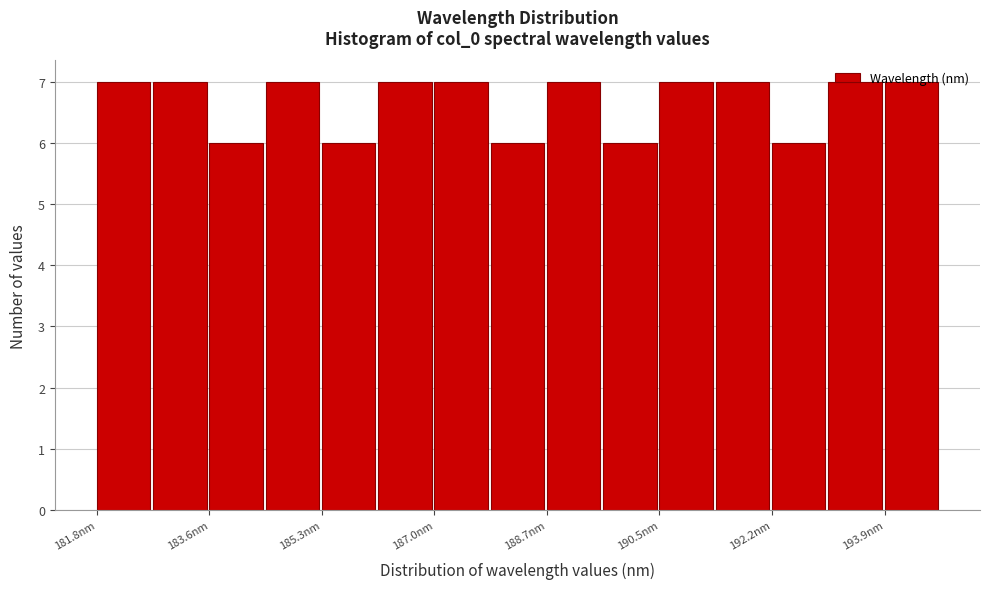

How tall is the bar that spans 190.4 to 191.4 on the x-axis? Neither the bar edges nor the heights are printed on the chart, so give them approximately, as read against the axes.

7